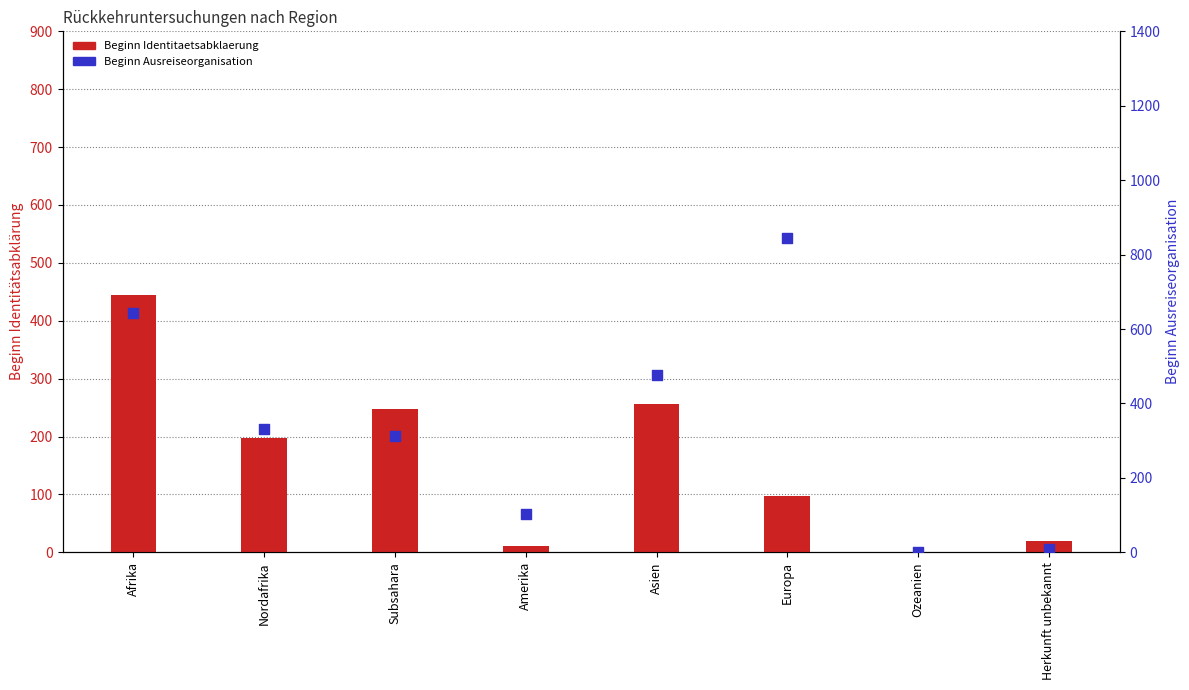

What are all the series names shown in the legend?

Beginn Identitaetsabklaerung, Beginn Ausreiseorganisation